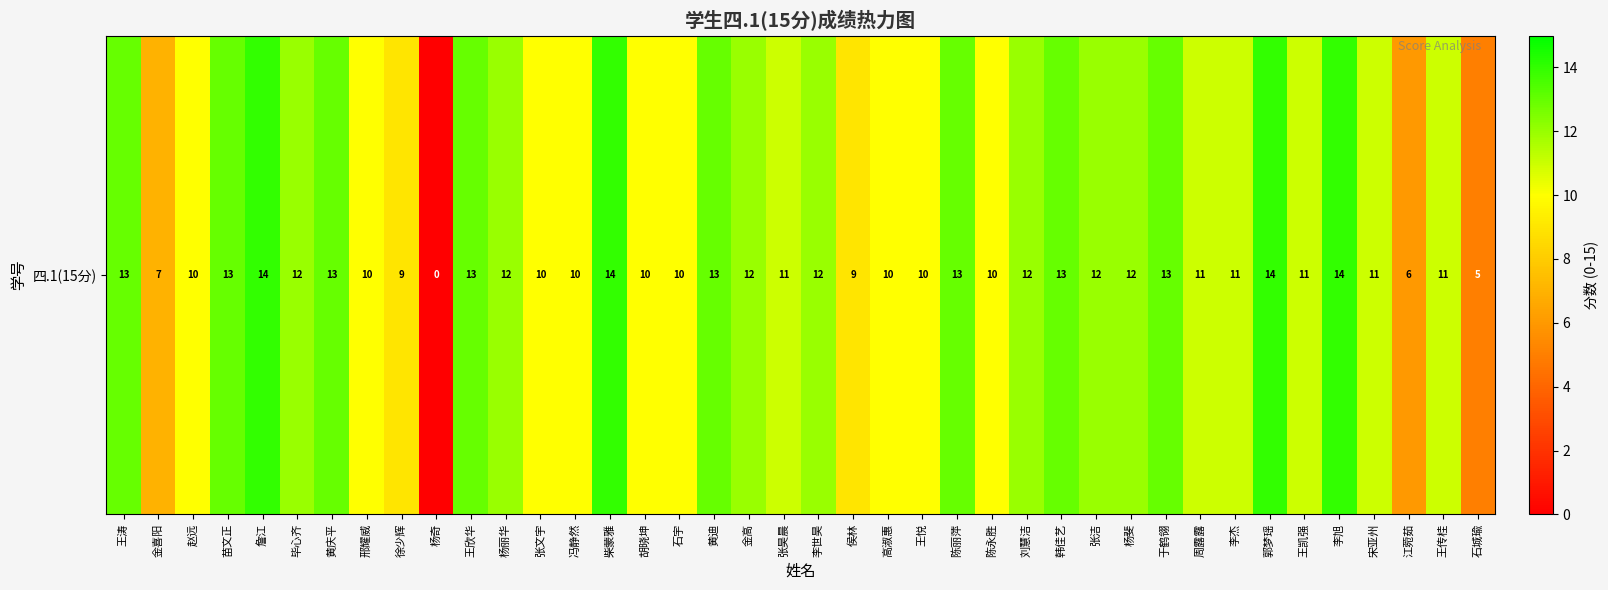

Reading right to left, transcribe all the data shown in this chart.

5	11	6	11	14	11	14	11	11	13	12	12	13	12	10	13	10	10	9	12	11	12	13	10	10	14	10	10	12	13	0	9	10	13	12	14	13	10	7	13